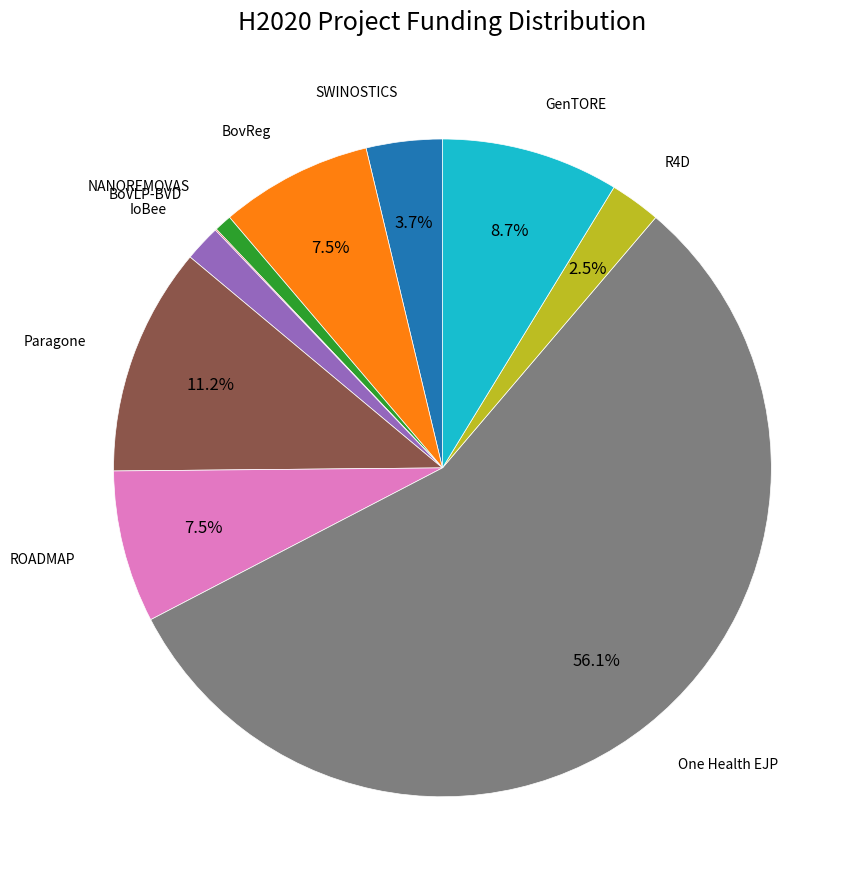

Is there a majority slice in this chart?

Yes